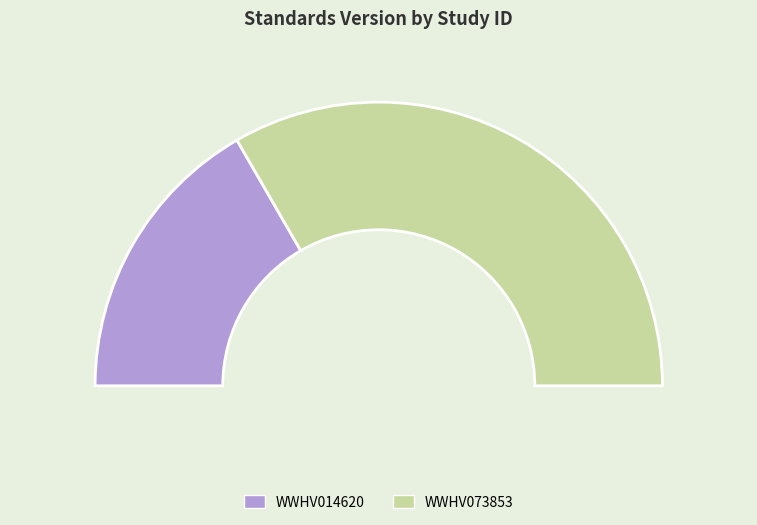

What portion of the pie excludes WWHV073853?

33.3%